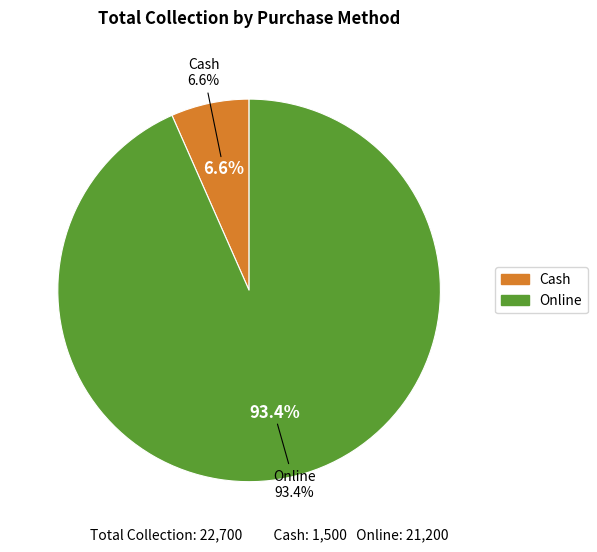

What is the largest slice in the pie chart?

Online